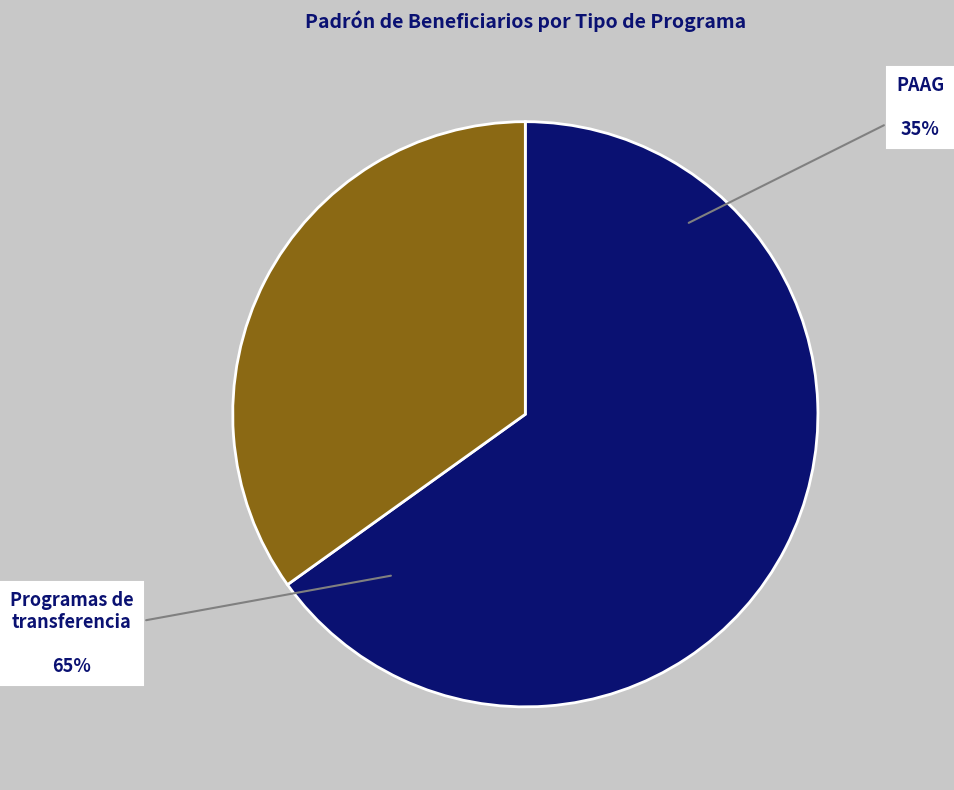

Does PAAG account for over 50% of the chart?

No